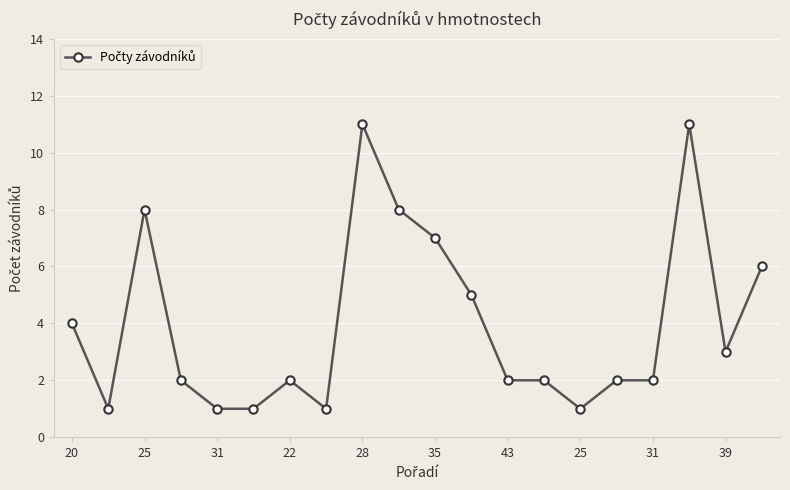

What is the average value?

4